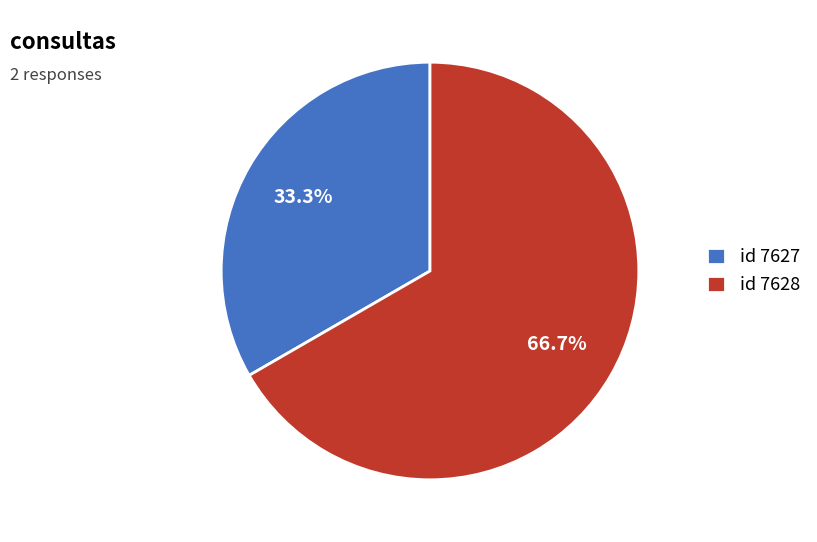

What is the ratio of the value at id 7627 to the value at id 7628?

0.5